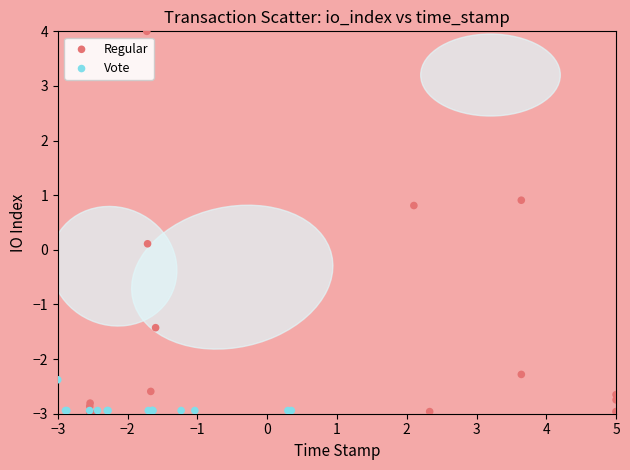

Which series contains the highest Y value?

Regular